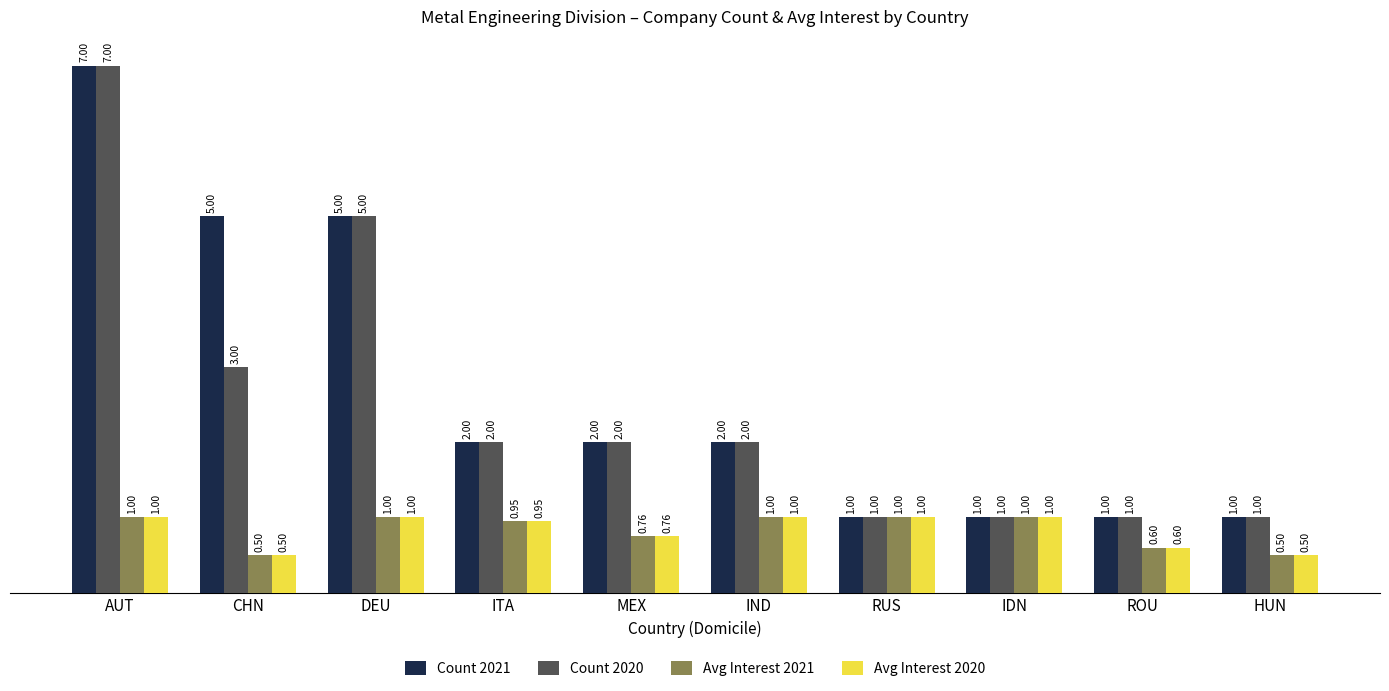

What is the difference between the Avg Interest 2020 values at CHN and AUT?

0.5